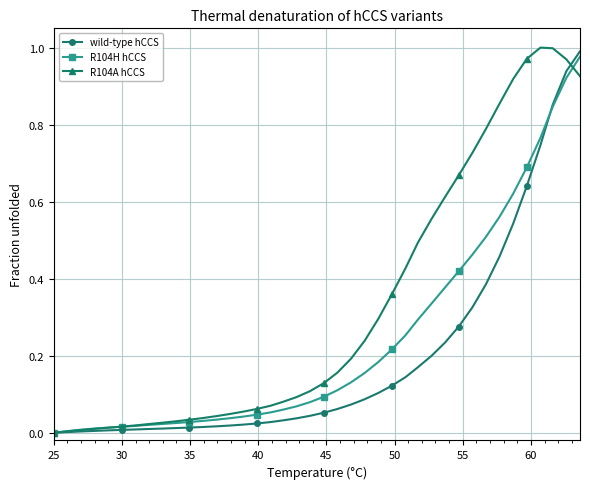

Which series has the largest total across all categories?

R104A hCCS